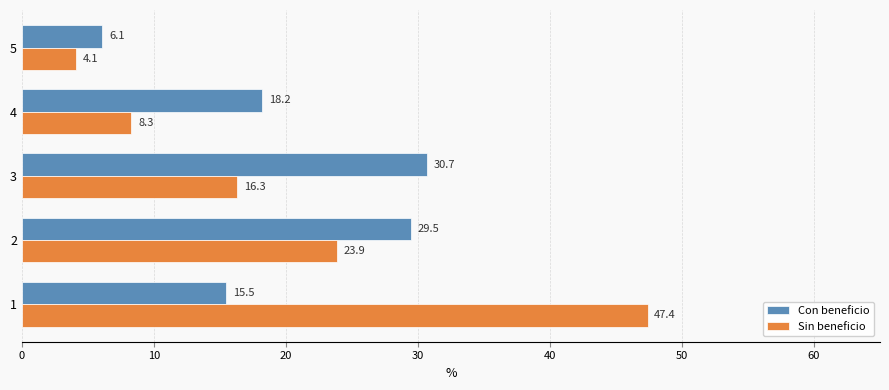

What is the sum of all Con beneficio values?

100.0